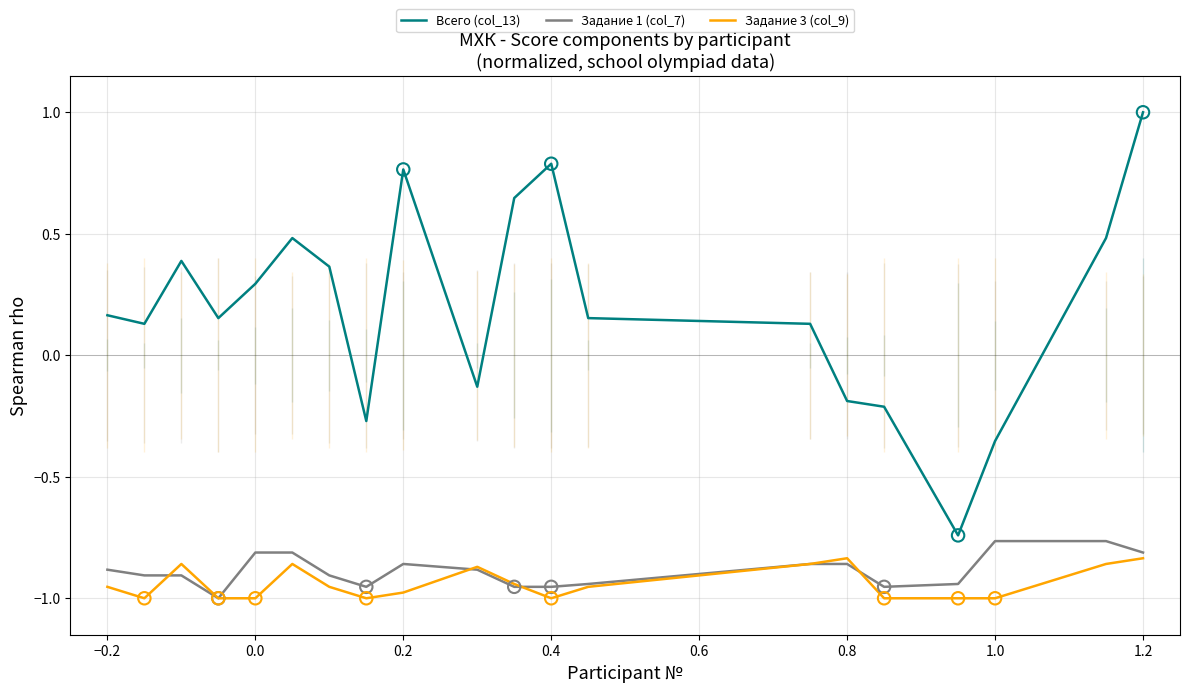

True or false: Всего (col_13) and Задание 1 (col_7) intersect in this chart.

False